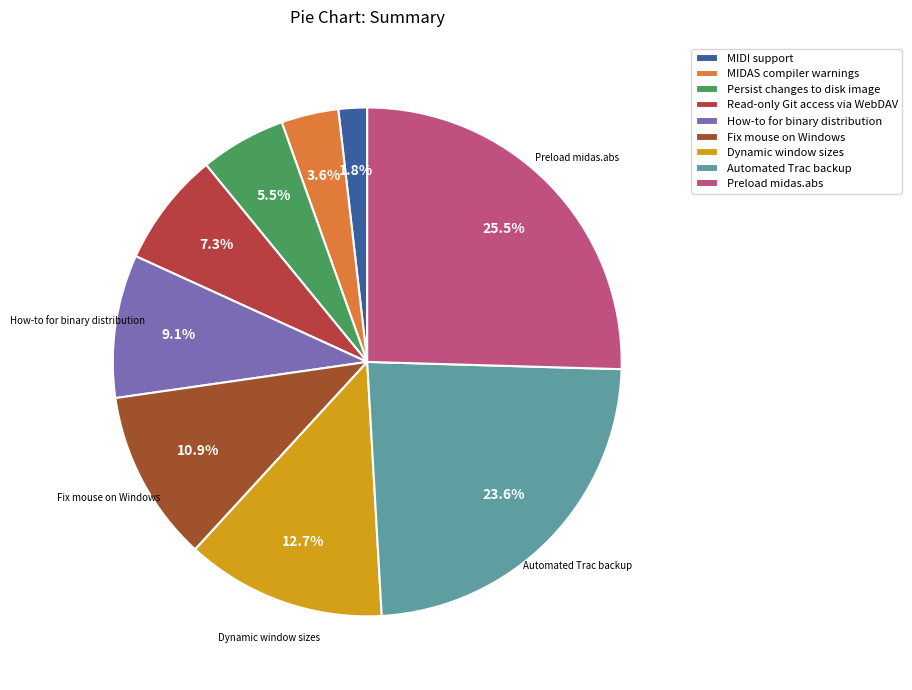

To the nearest percent, what is the difference between the Automated Trac backup and Fix mouse on Windows slice percentages?

13%